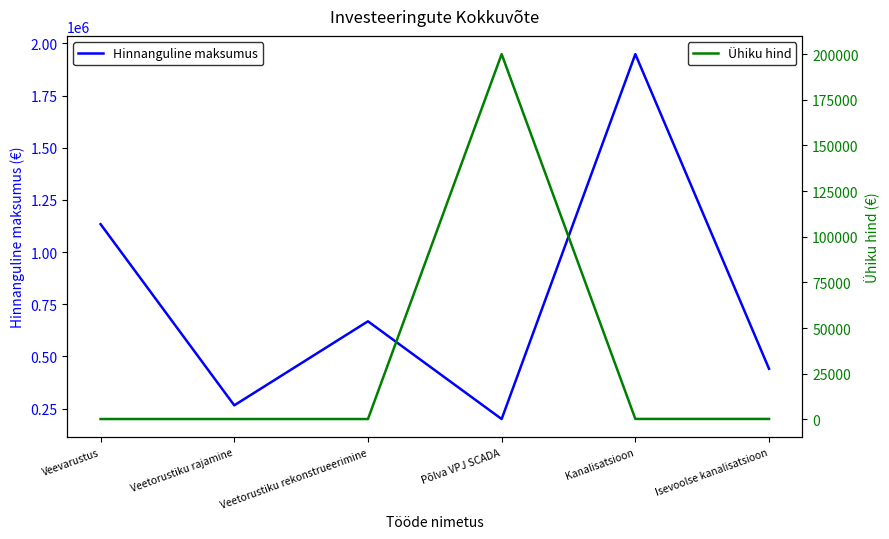

What is the total value across all series at Isevoolse kanalisatsioon?

441000